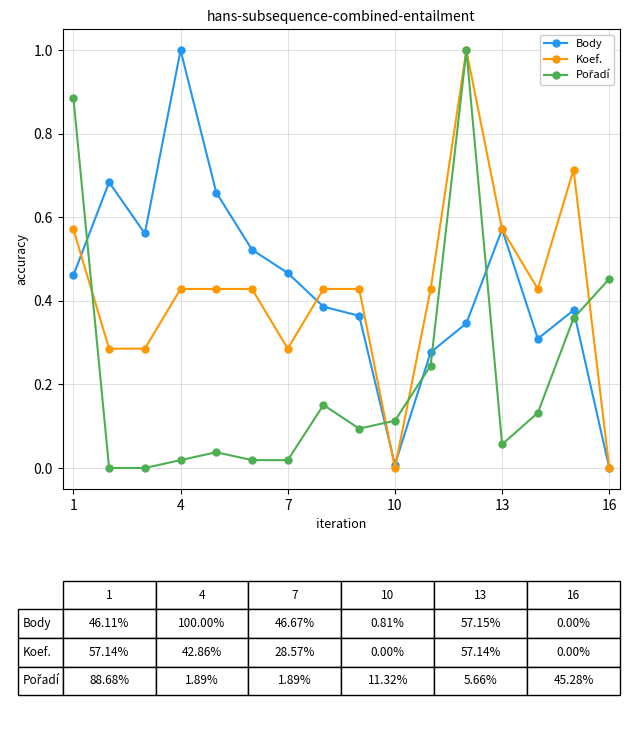

What is the maximum value shown in the chart?

1.0